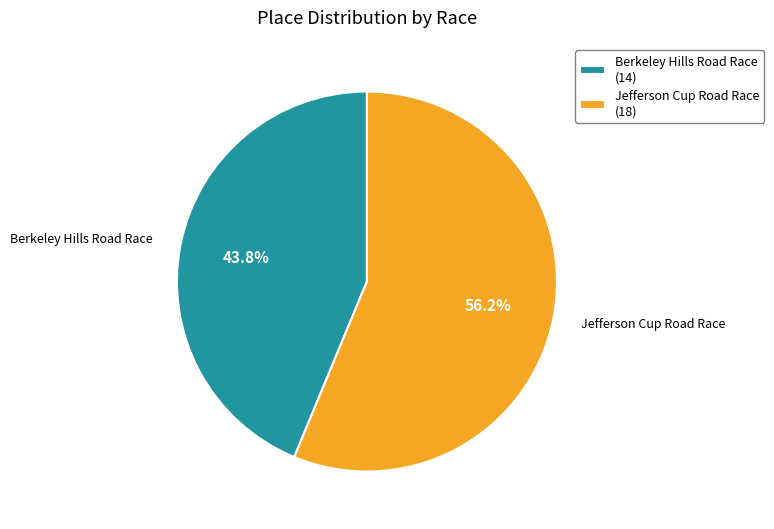

The Jefferson Cup Road Race slice represents 70% of the pie. True or false?

False